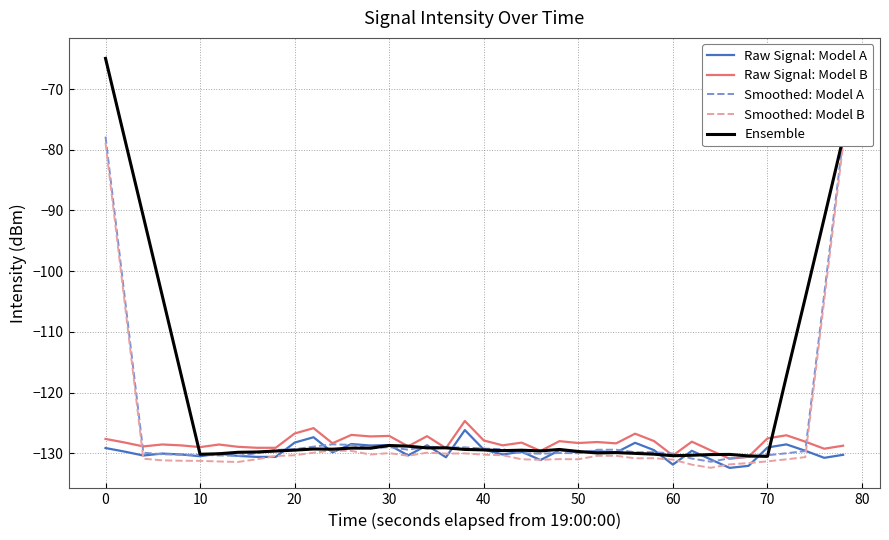

What is the lowest value of the Ensemble series?

-130.5